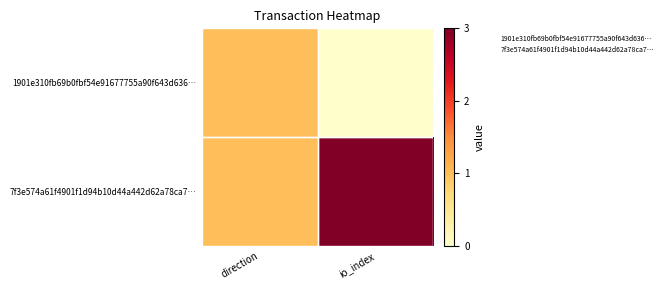

Rank the series by their average value, from highest to lowest.

7f3e574a61f4901f1d94b10d44a442d62a78ca7…, 1901e310fb69b0fbf54e91677755a90f643d636…